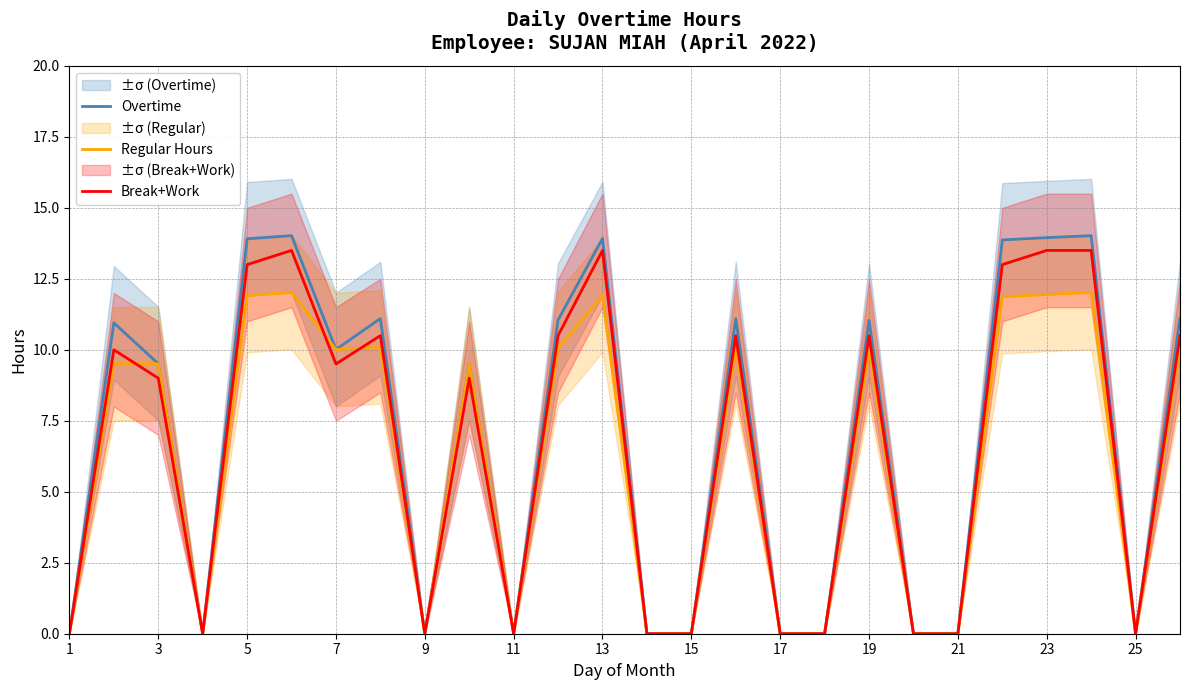

Is this an area chart (filled region under the line)?

No